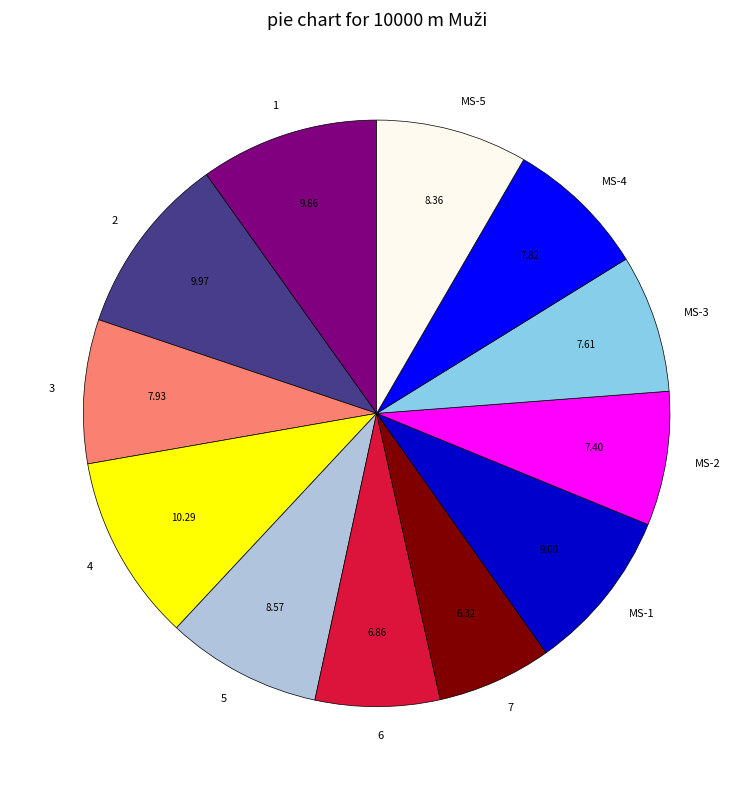

Is it true that 6 is 12% of the pie?

False